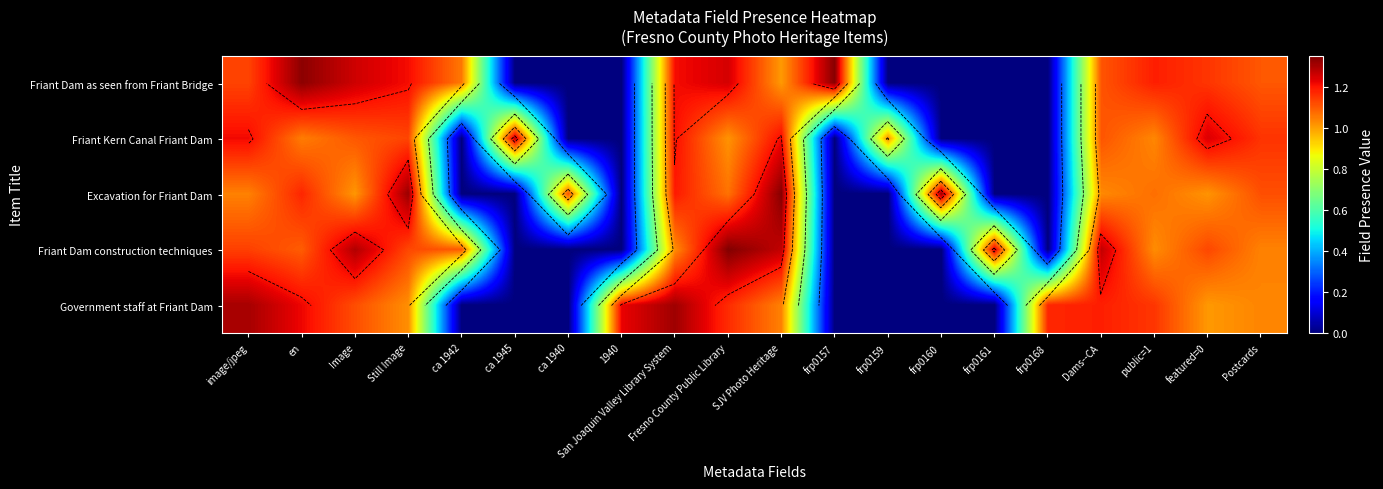

Where does the Friant Dam as seen from Friant Bridge series first go above 1?

image/jpeg